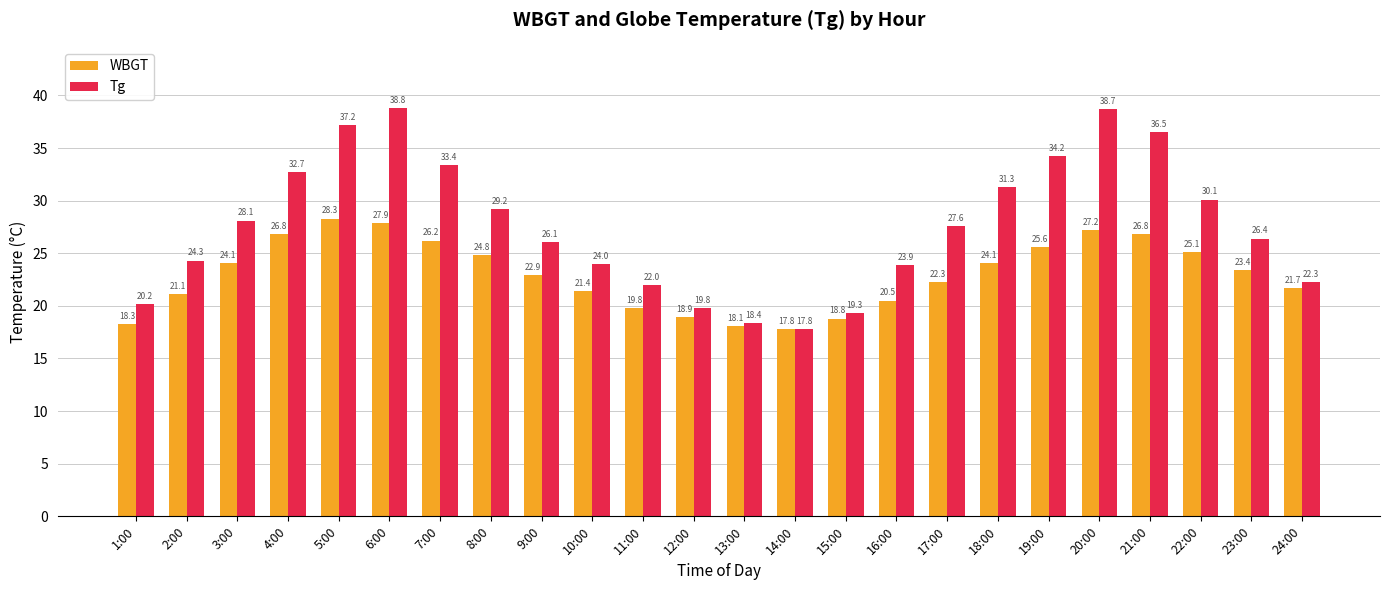

What is the sum of all WBGT values?

551.9